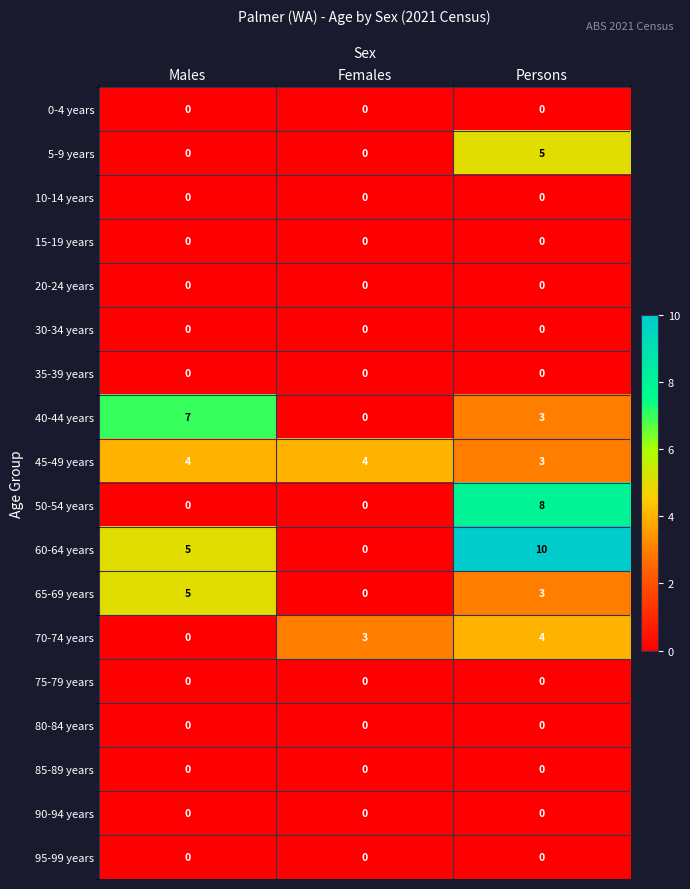

At which category is the sum across all series the highest?

Persons